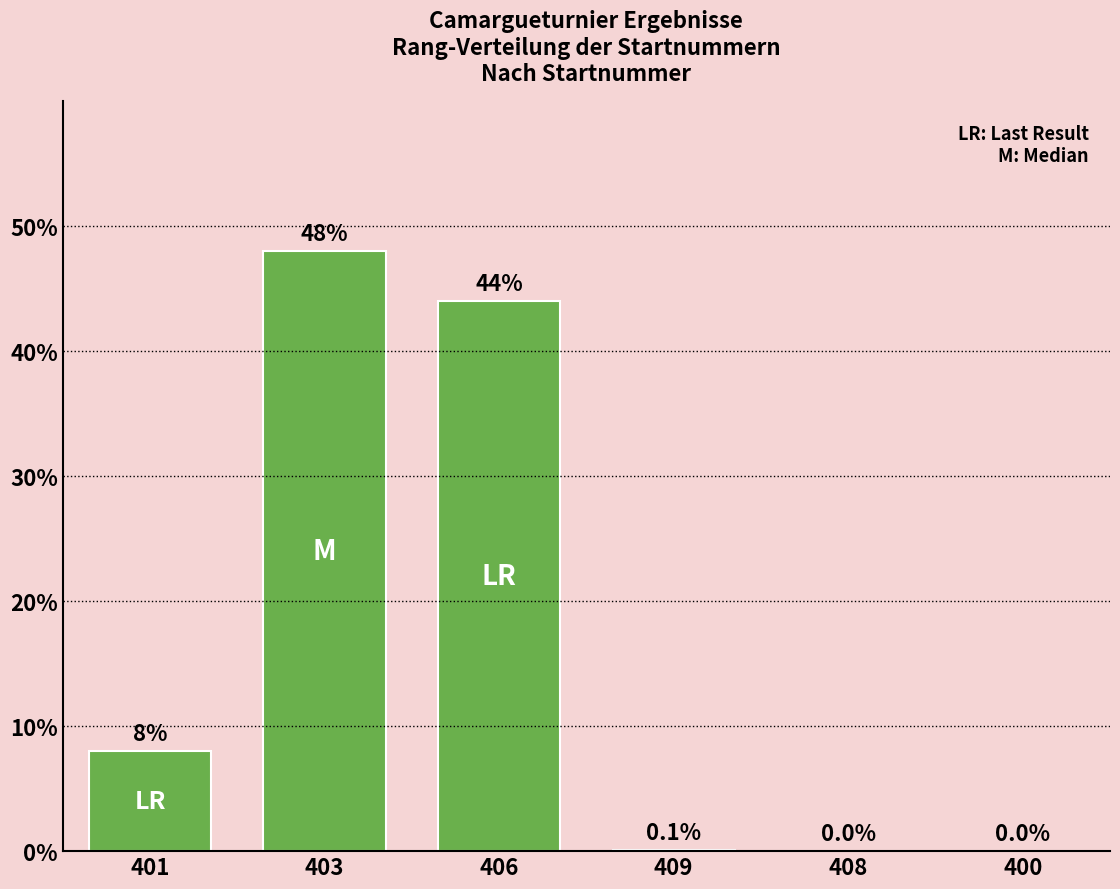

Reading left to right, transcribe all the data shown in this chart.

8.0	48.0	44.0	0.1	0.0	0.0